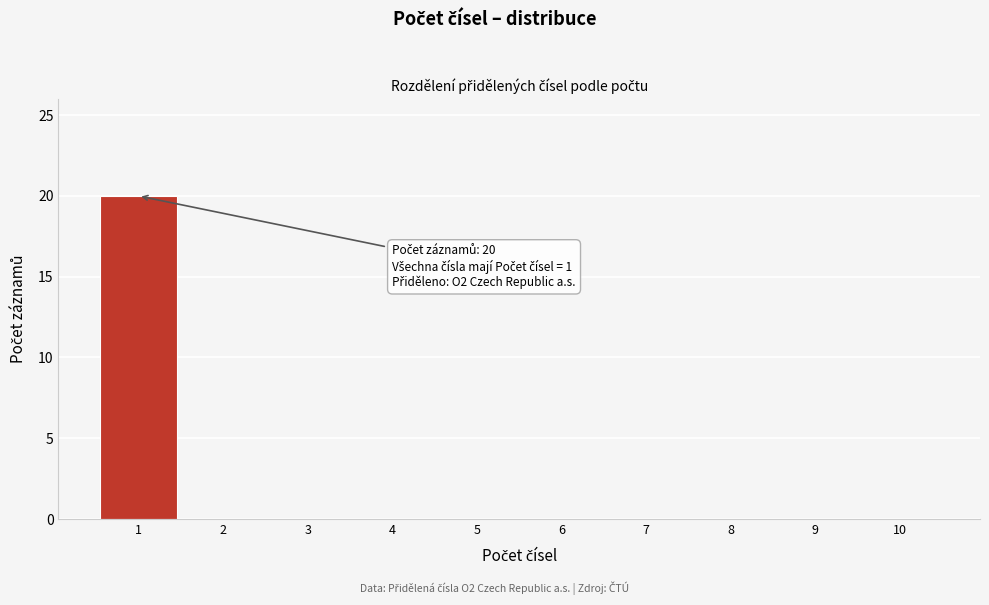

Over which range of the x-axis is the bar tallest?

0.5 to 1.5